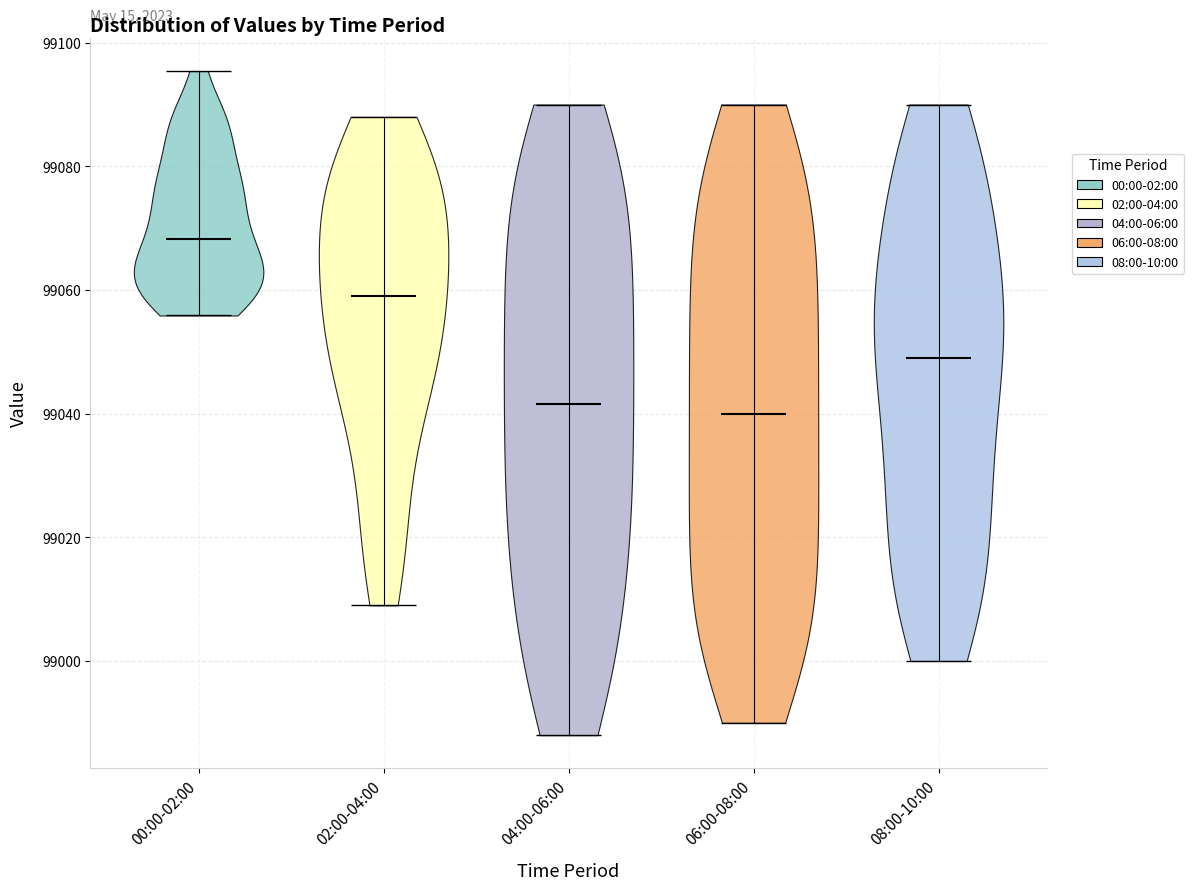

Which violin has the highest median line?

00:00-02:00